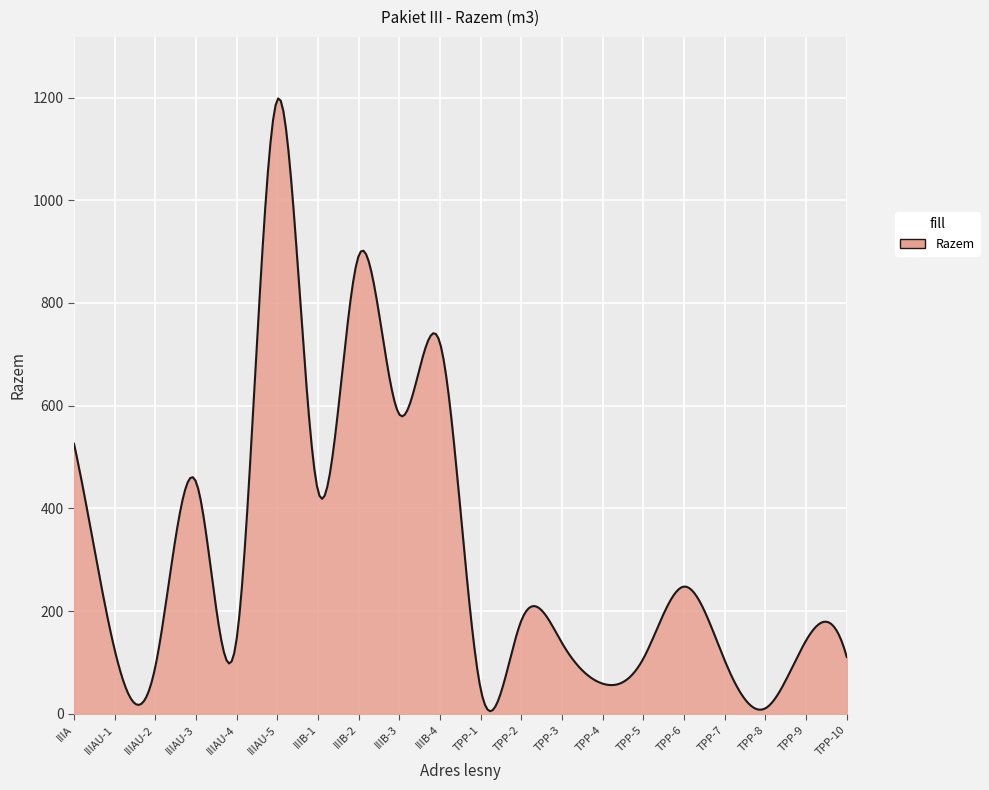

What is the greatest value displayed?

1198.2